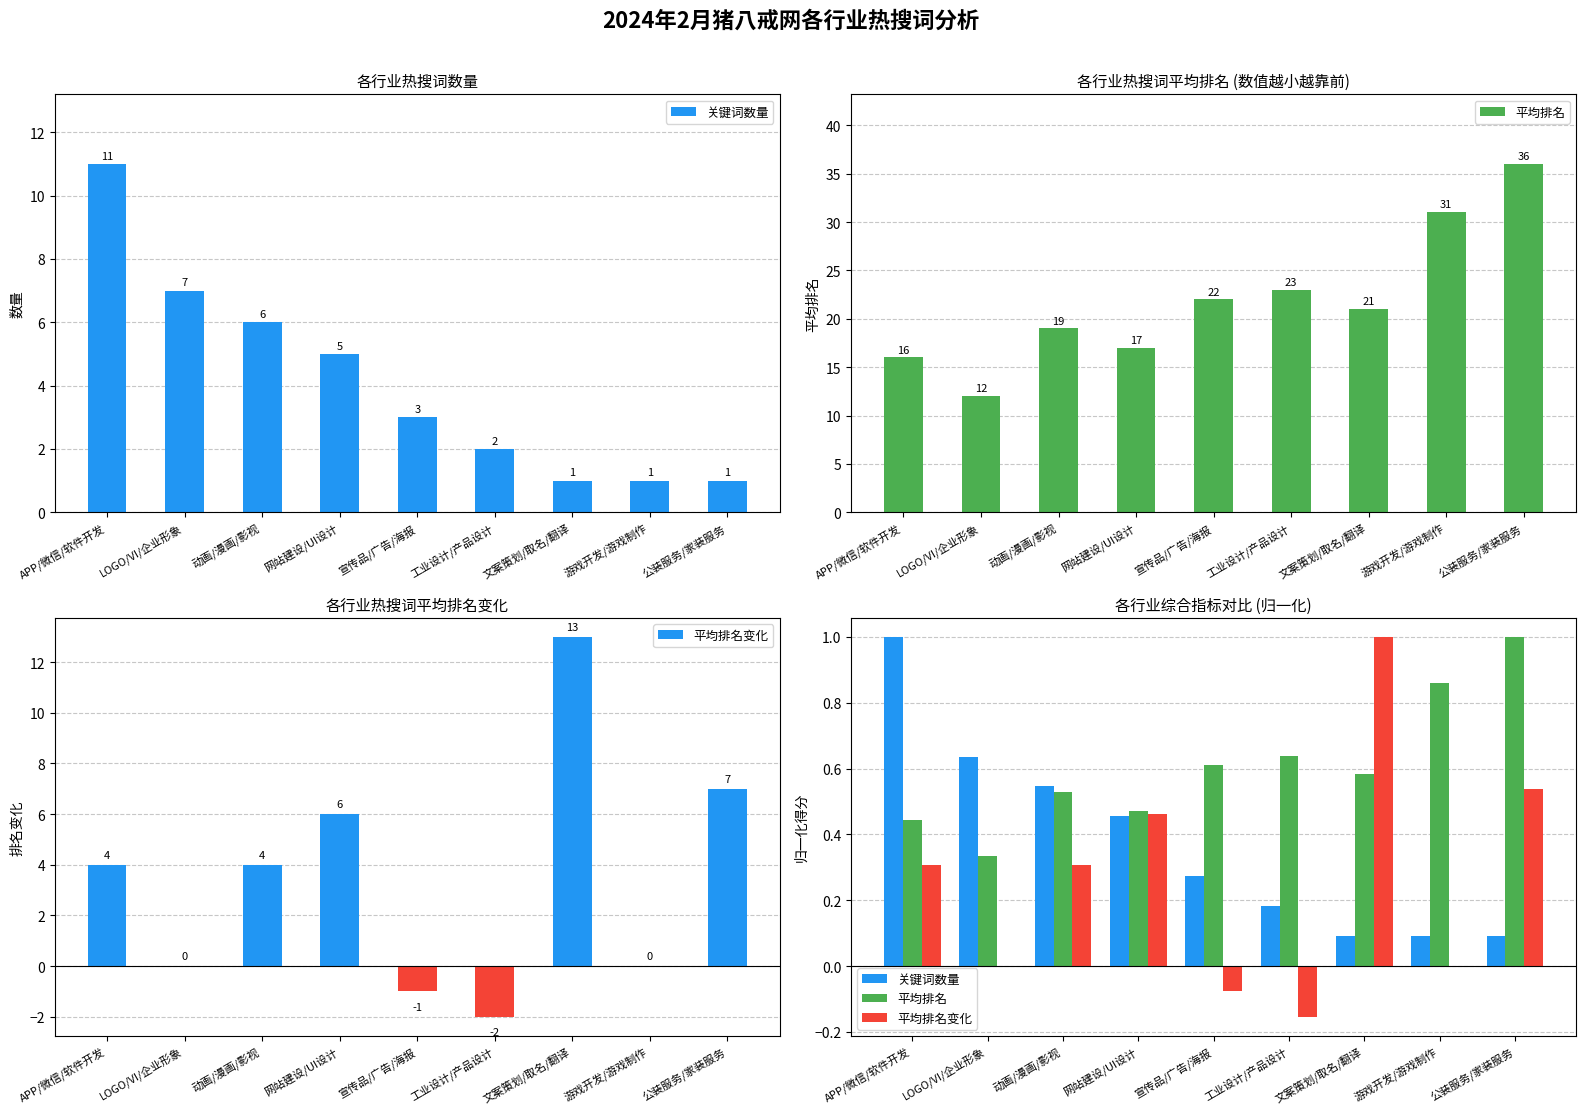

What is the sum of the 平均排名变化 values at 网站建设/UI设计 and LOGO/VI/企业形象?

0.5